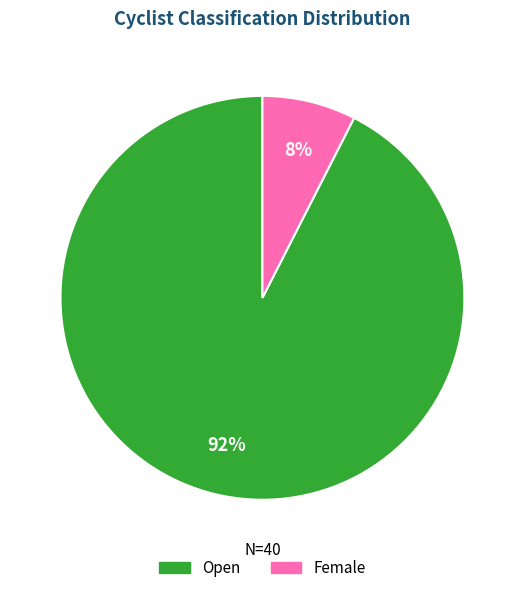

Rank the categories by value from highest to lowest.

Open, Female